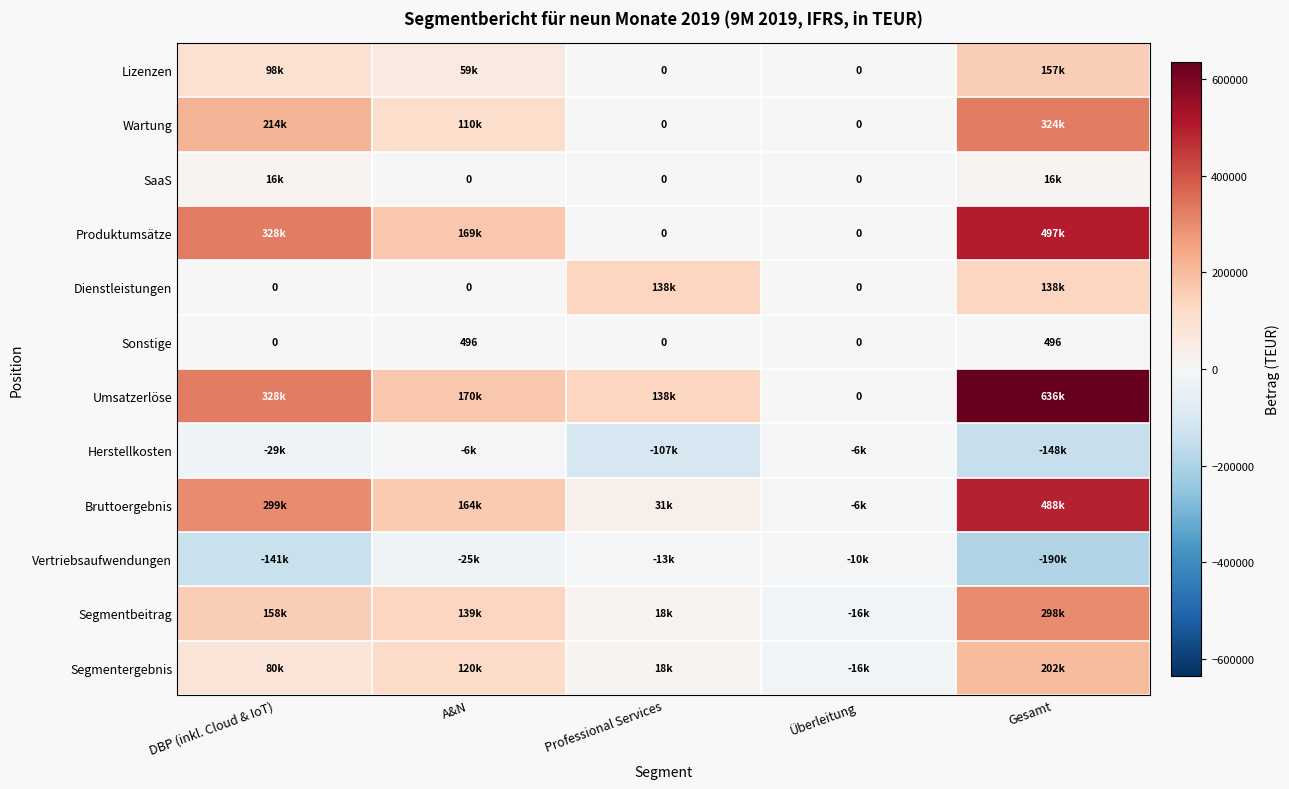

The value of Sonstige at Gesamt is 496. True or false?

True